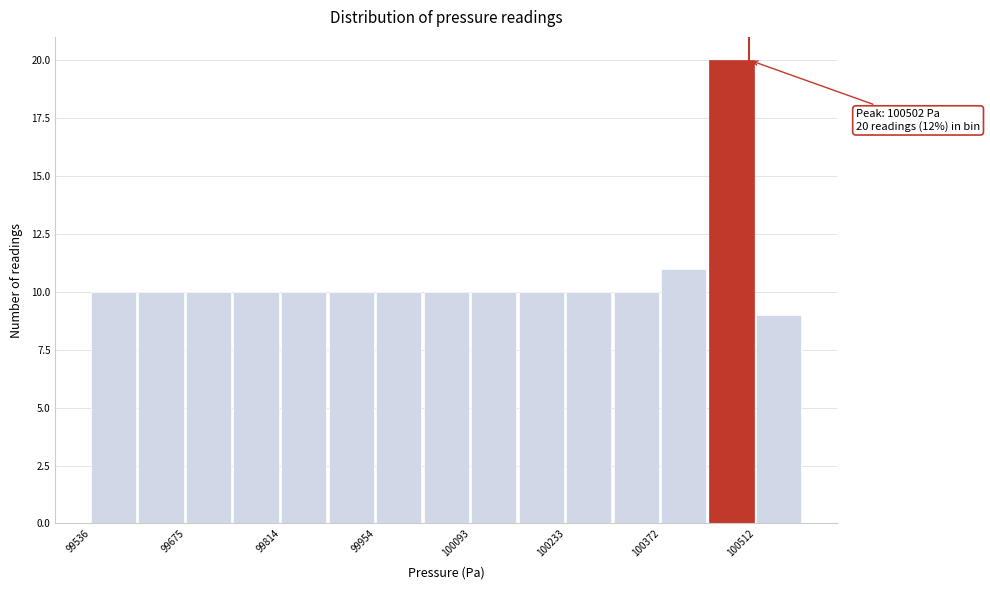

Read against the x-axis, roughly where is the centre of the tallest bar?

100480